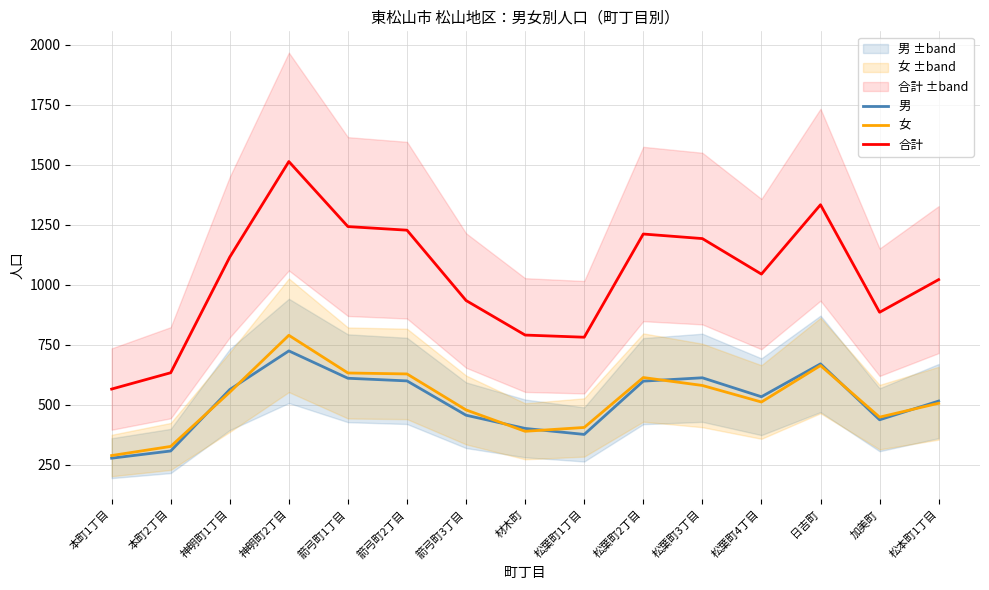

Which category has the highest value across all series?

神明町2丁目